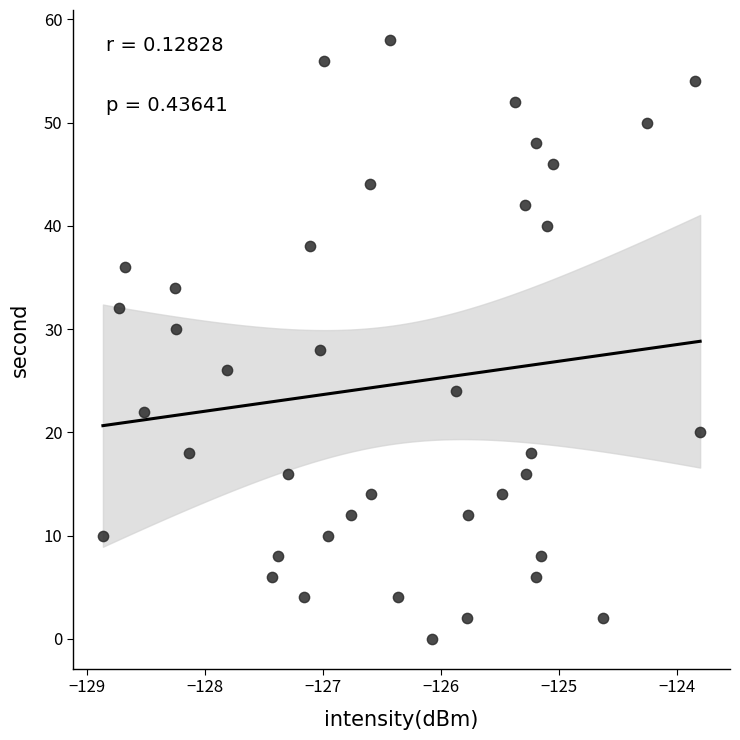

What is the range of Y values (max minus min)?

58